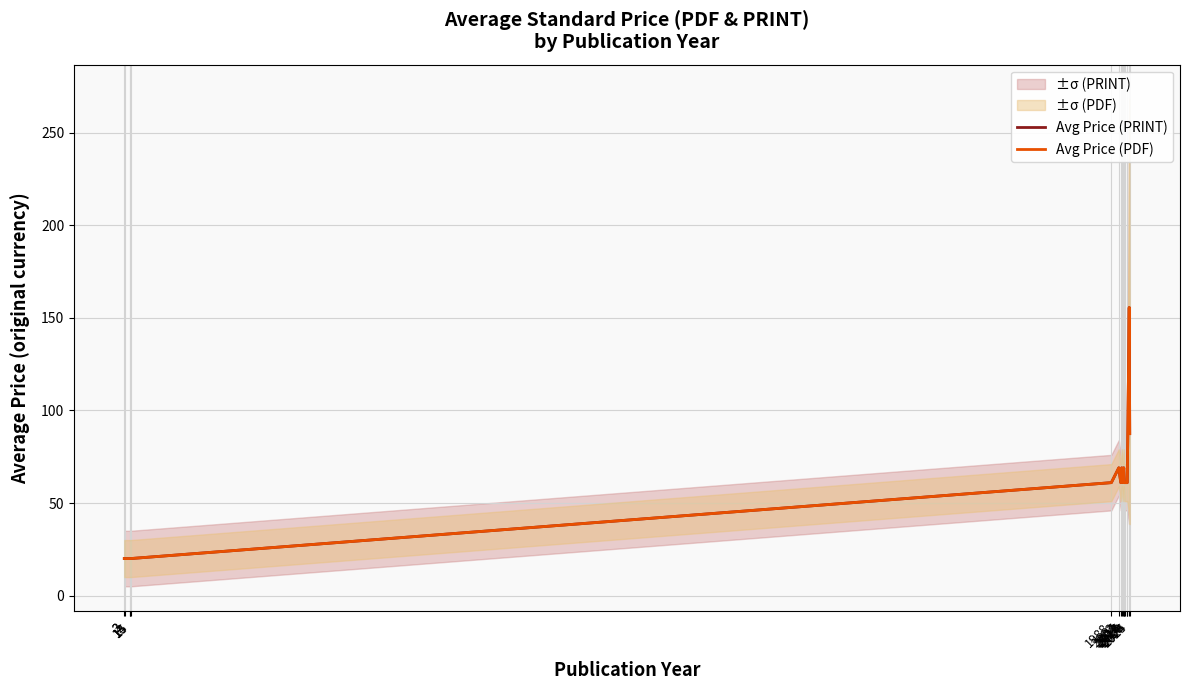

True or false: Avg Price (PRINT) has more than 1 interior local peaks.

True